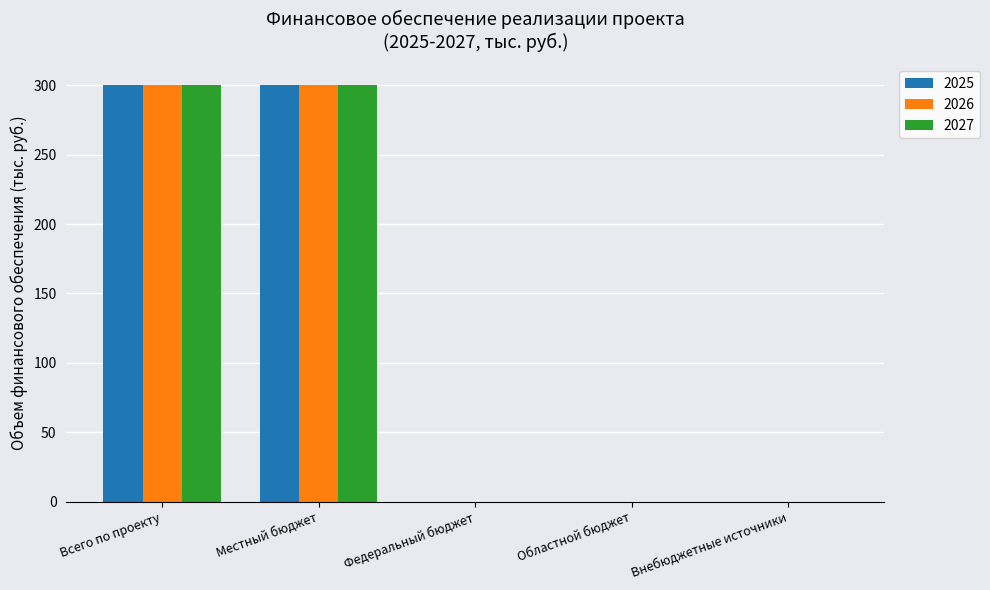

What is the maximum value for 2025?

300